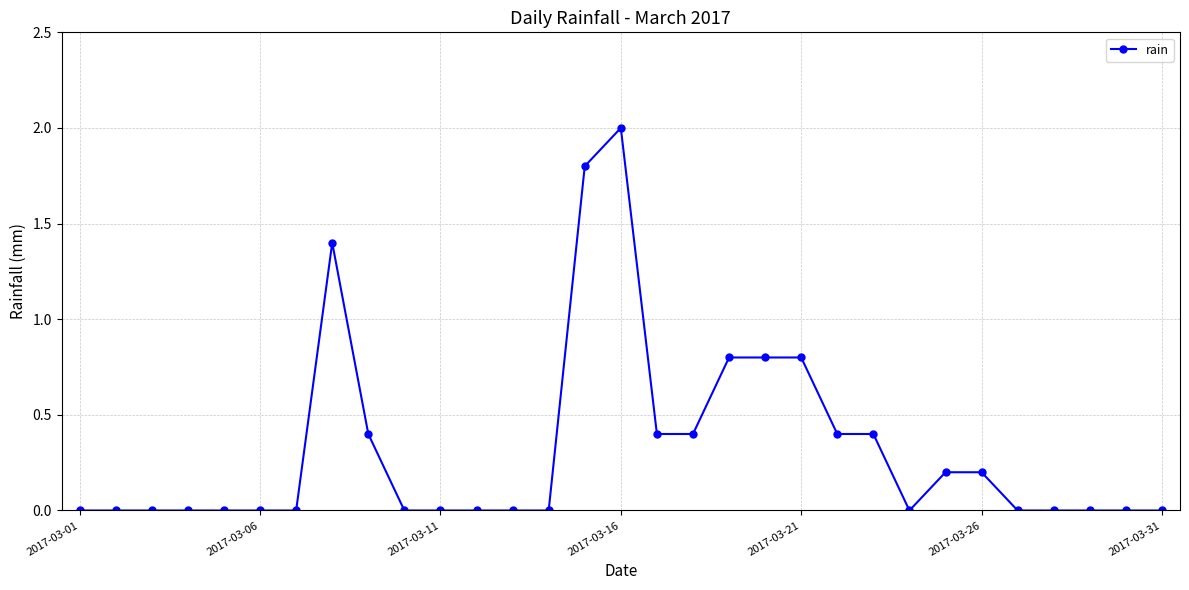

Reading right to left, list all the values displayed in this chart.

0.0	0.0	0.0	0.0	0.0	0.2	0.2	0.0	0.4	0.4	0.8	0.8	0.8	0.4	0.4	2.0	1.8	0.0	0.0	0.0	0.0	0.0	0.4	1.4	0.0	0.0	0.0	0.0	0.0	0.0	0.0